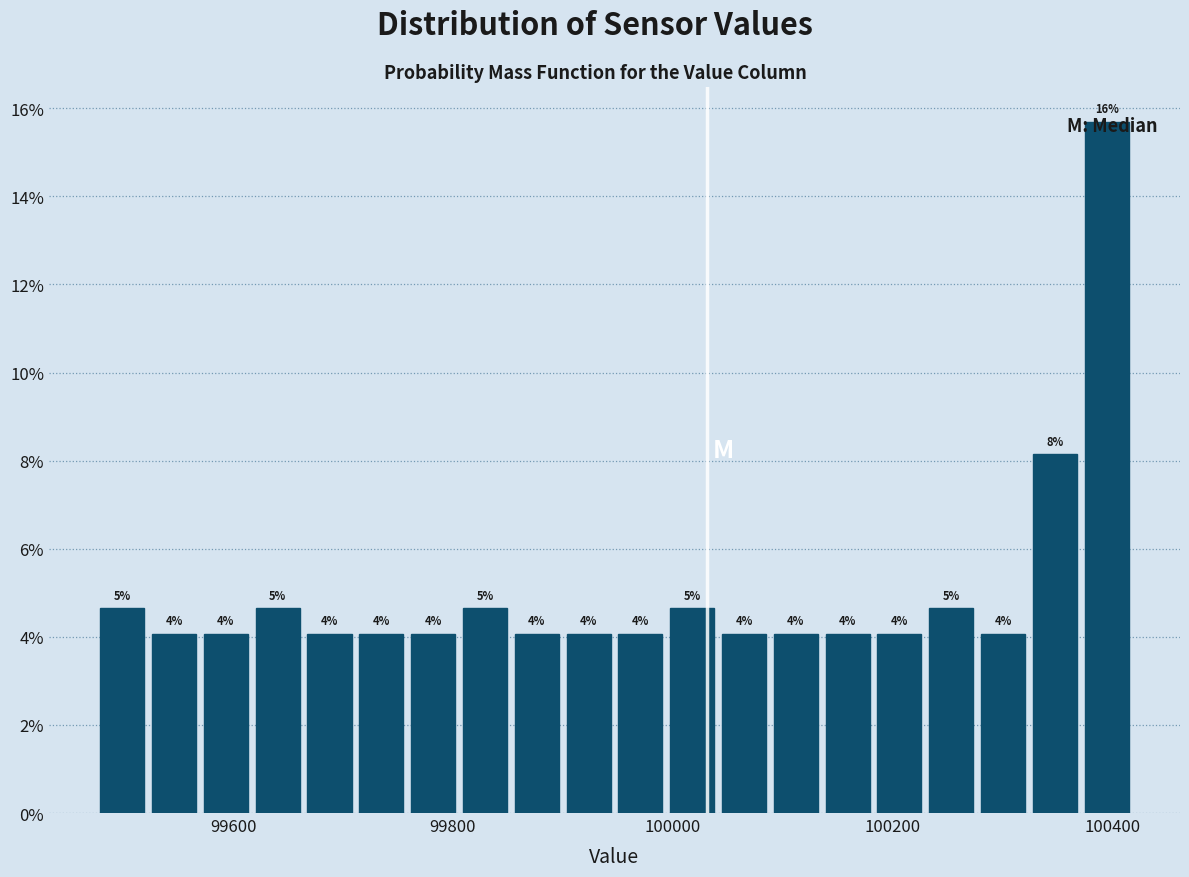

Around what value on the x-axis is the tallest bar? Give the approximate position of its centre, as read against the axis.

100400